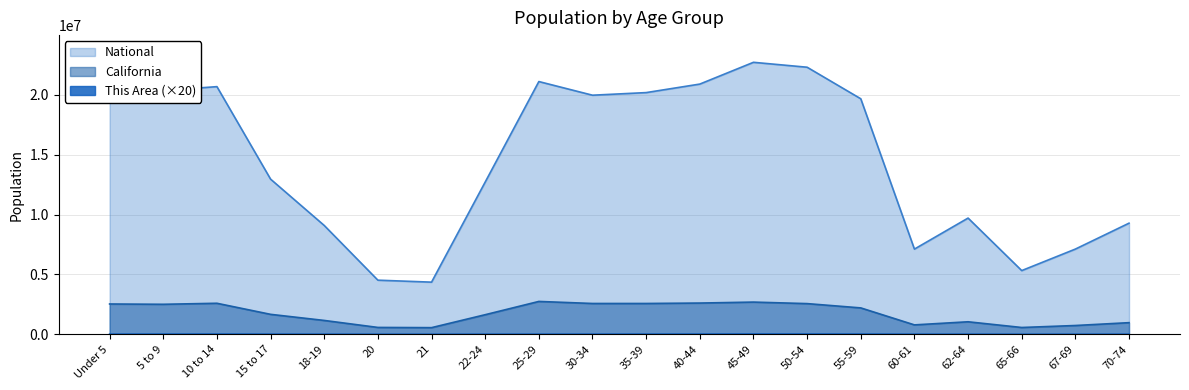

How many values in the California series exceed 2204296?

9